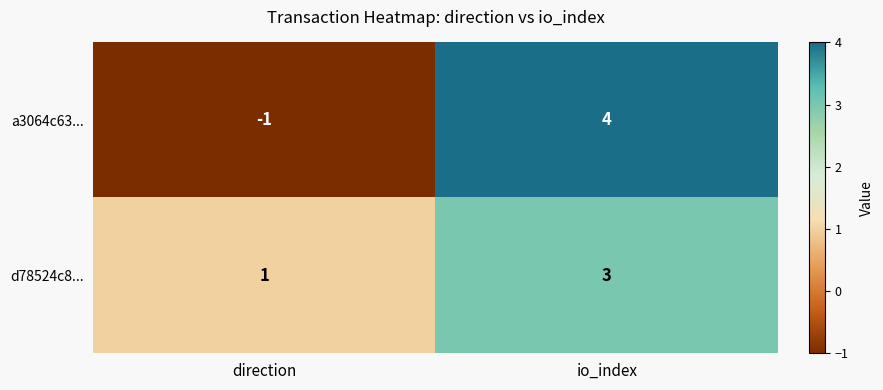

What is the sum of the d78524c8... values at direction and io_index?

4